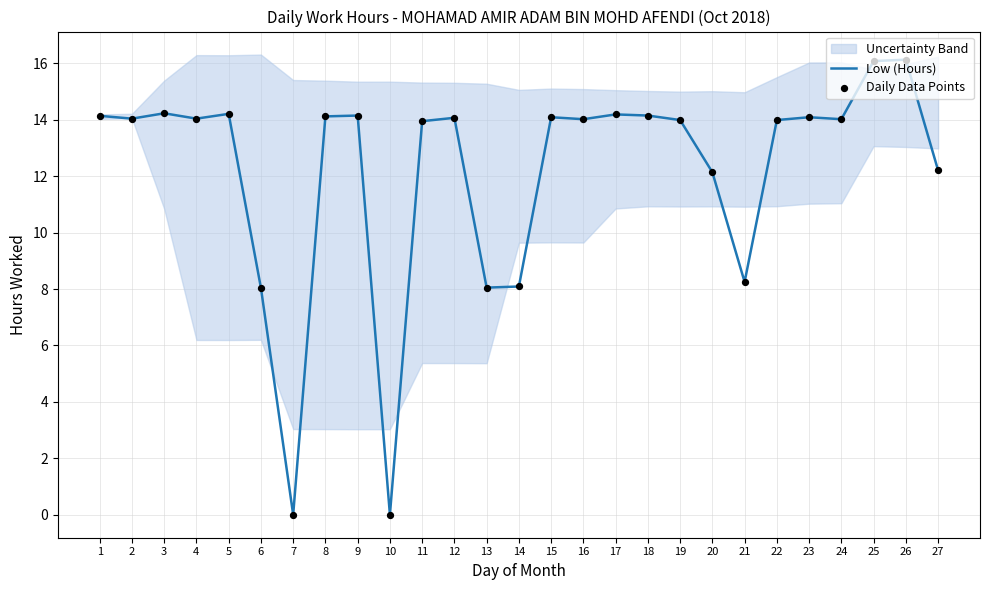

Which series contains the highest Y value?

Low (Hours)